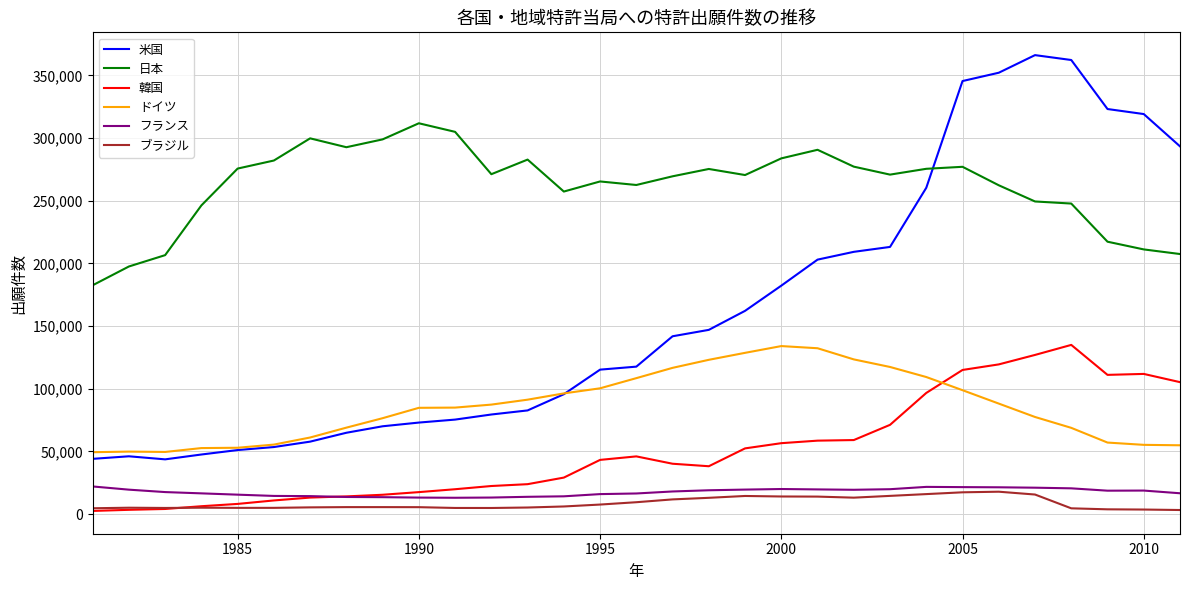

True or false: ブラジル and 米国 intersect in this chart.

False